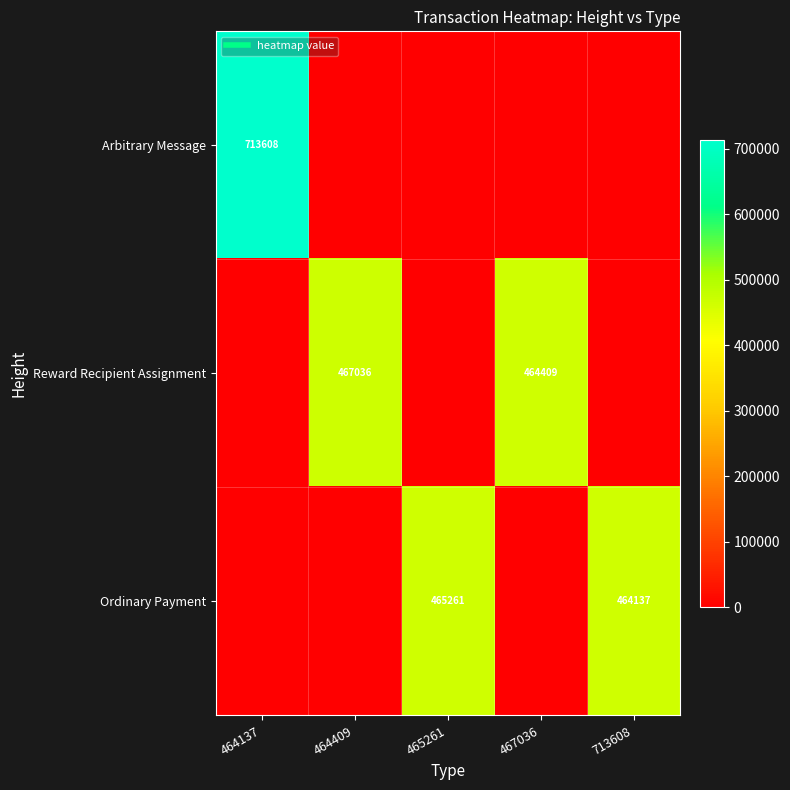

How many data points in Reward Recipient Assignment are above 0?

2